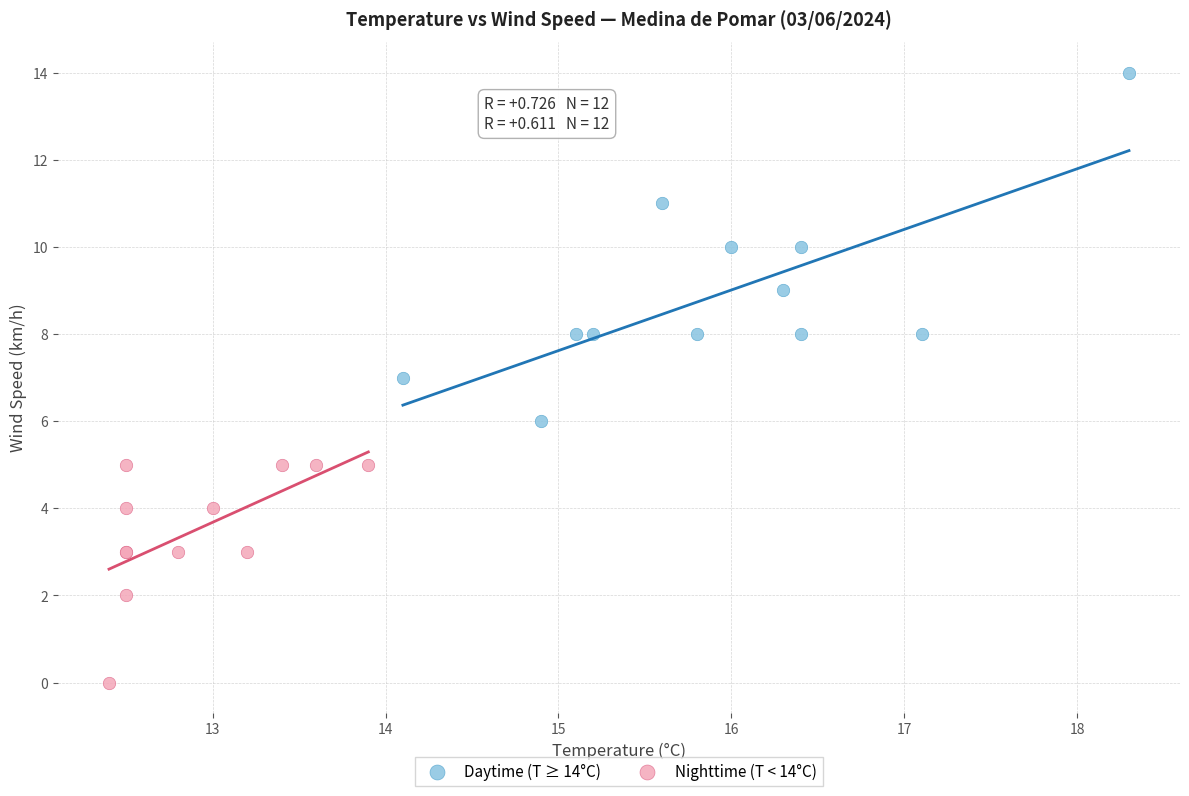

Which series contains the lowest Y value?

Nighttime (T < 14°C)